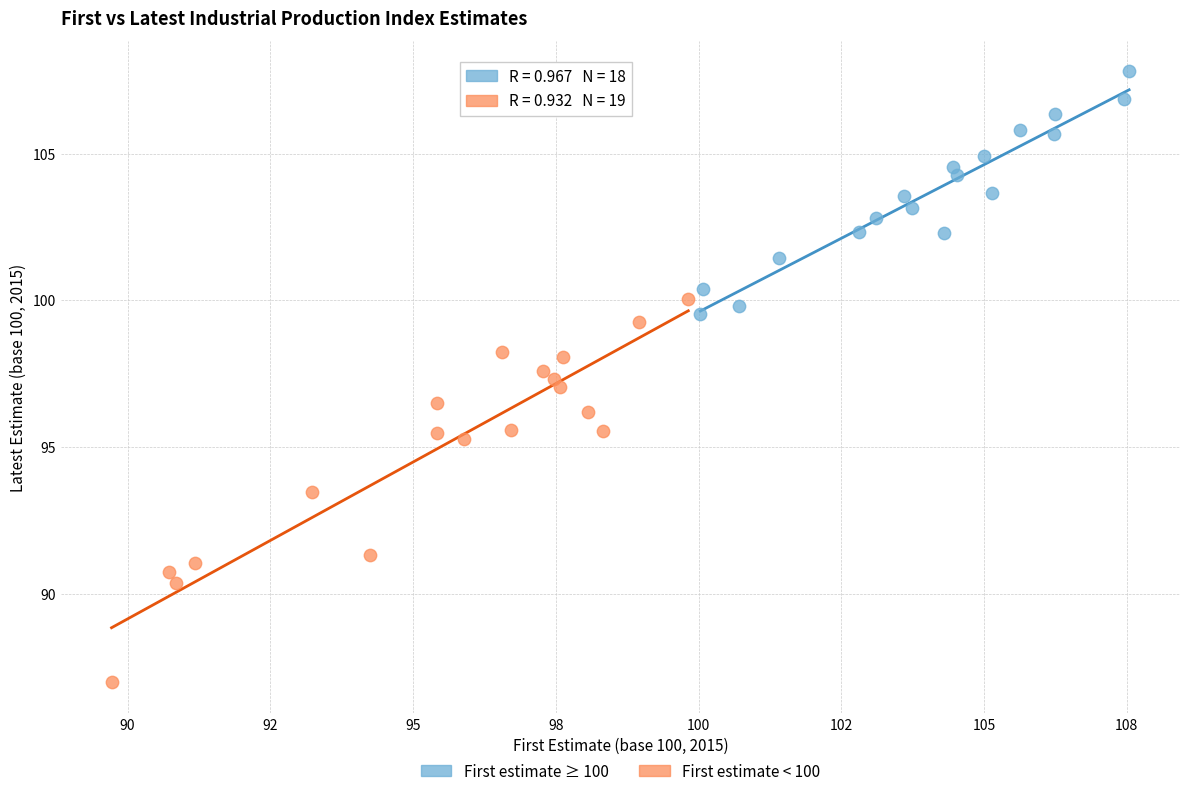

What are all the series names shown in the legend?

First estimate ≥ 100, First estimate < 100